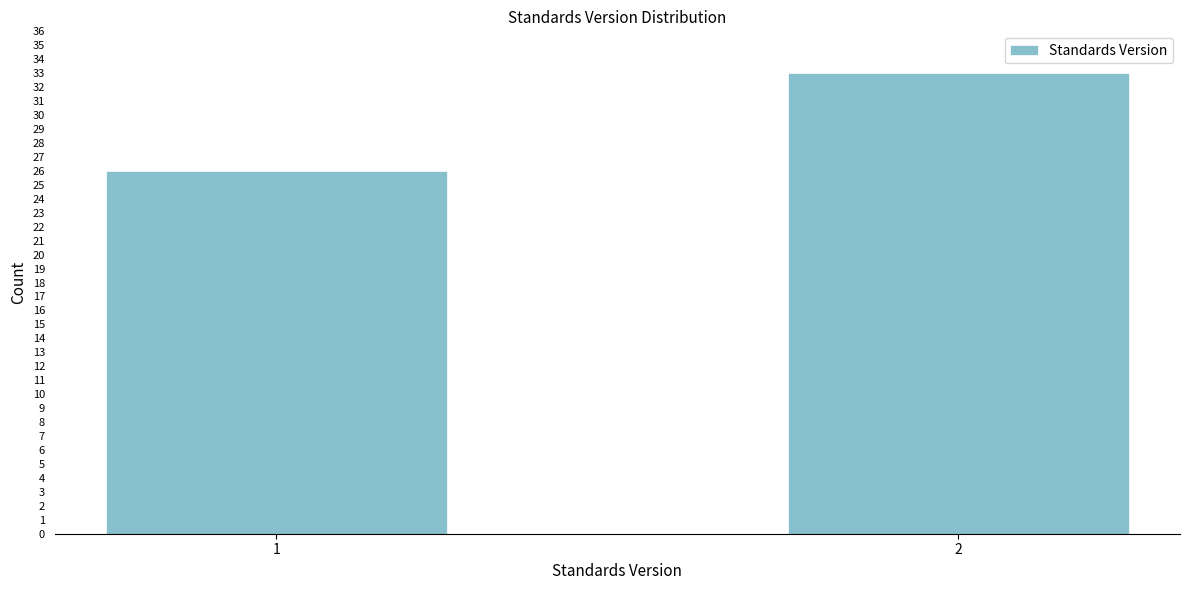

Reading left to right, transcribe all the data shown in this chart.

1=26	2=33